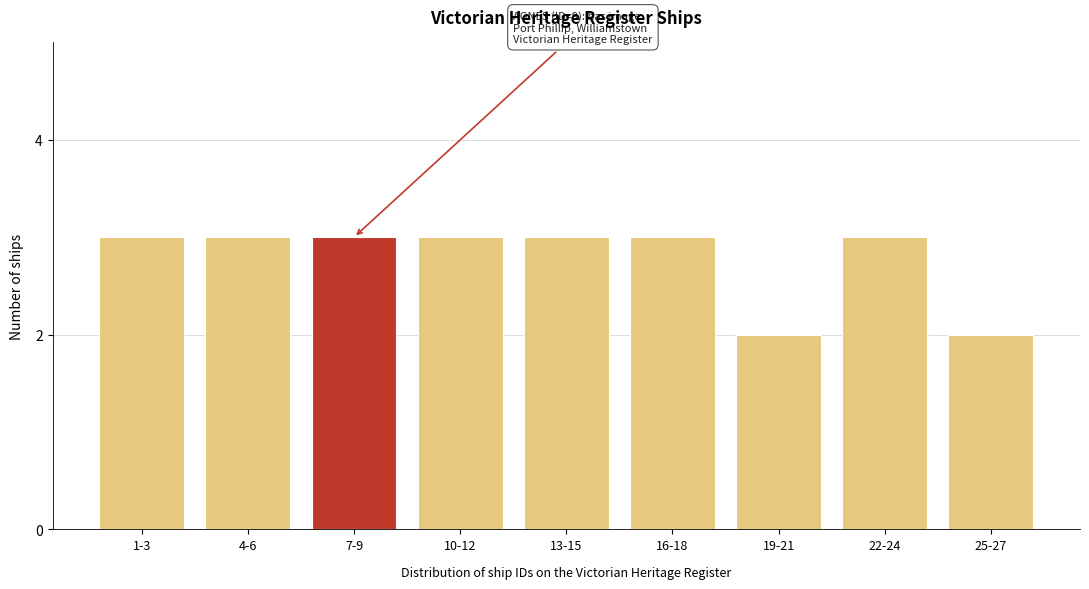

Reading right to left, list all the values displayed in this chart.

2	3	2	3	3	3	3	3	3